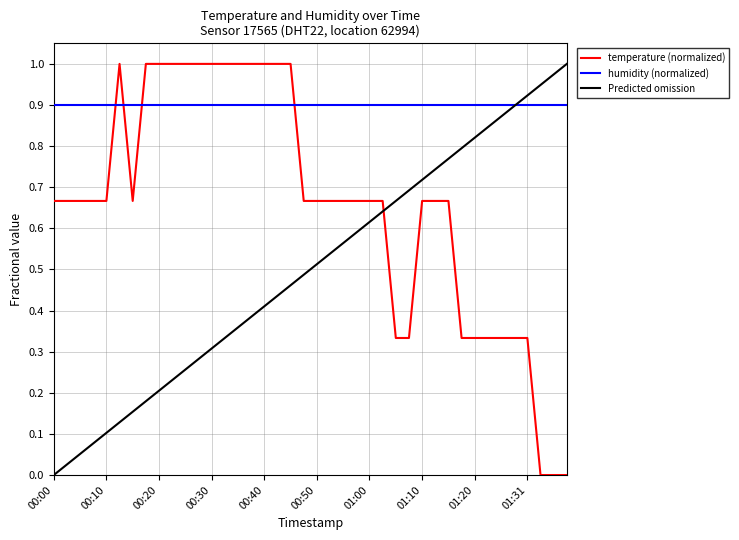

List the series in order of their overall mean, highest first.

humidity (normalized), temperature (normalized), Predicted omission